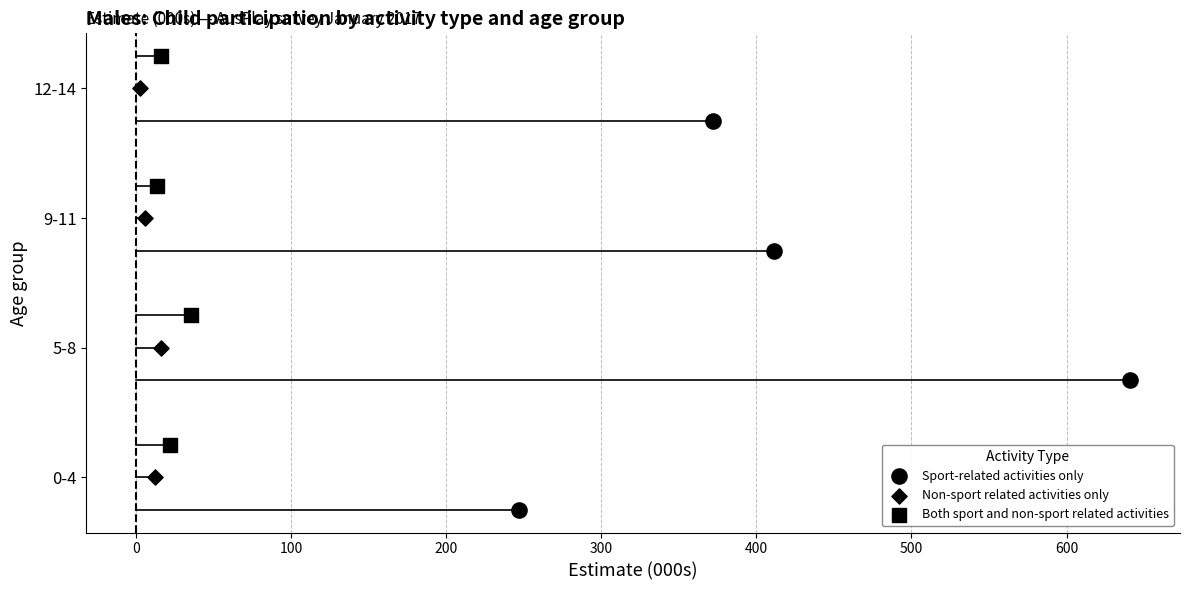

Which series has the largest Y range (max minus min)?

Sport-related activities only